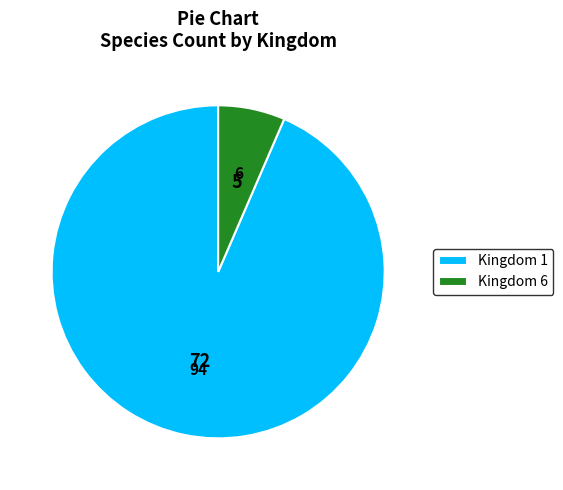

True or false: Kingdom 6 accounts for 6% of the total.

True